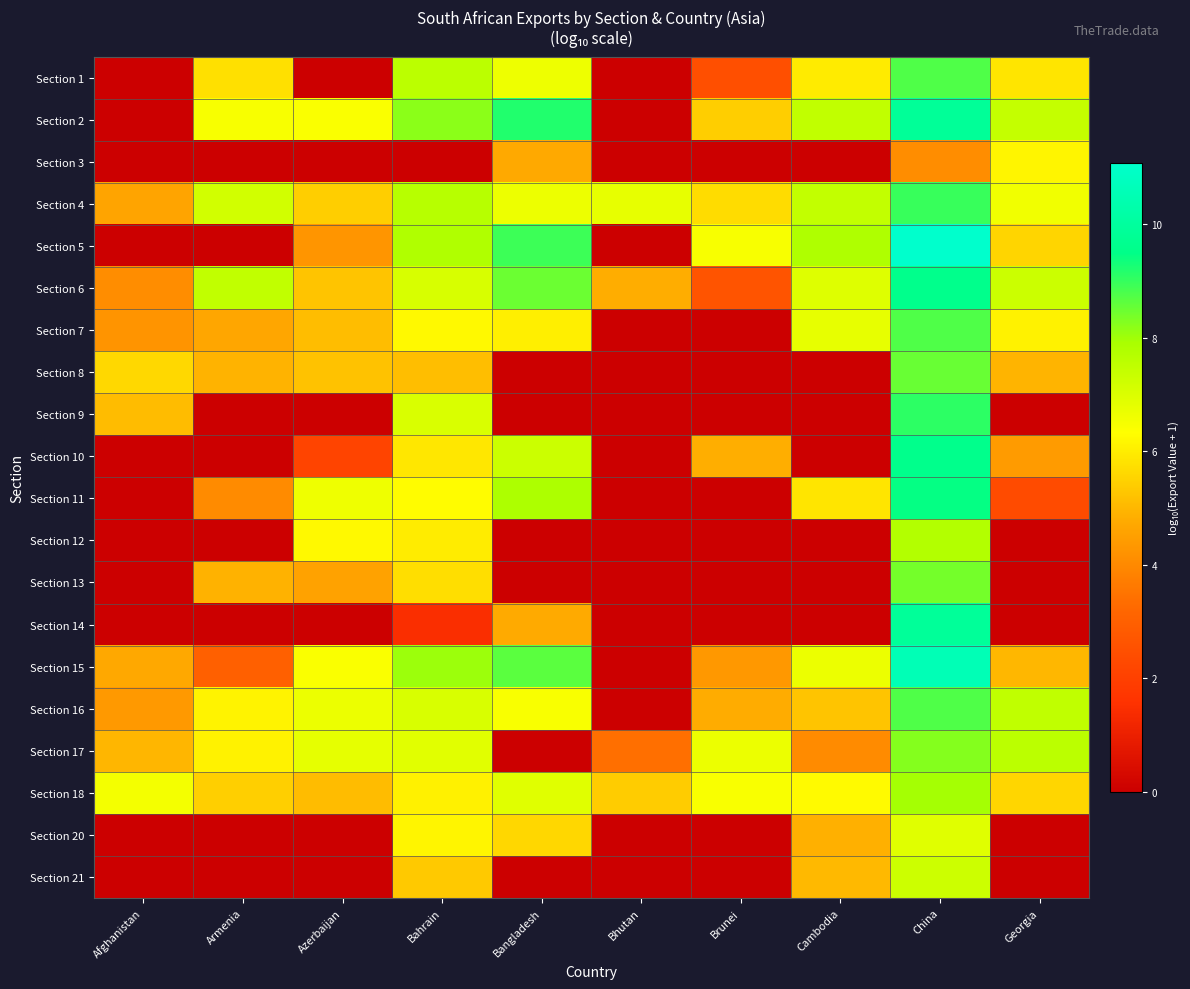

Reading right to left, list all the values displayed in this chart.

Section 1: Georgia=5.9	China=8.8	Cambodia=6.0	Brunei=2.5	Bhutan=0.0	Bangladesh=6.6	Bahrain=7.6	Azerbaijan=0.0	Armenia=5.8	Afghanistan=0.0
Section 2: Georgia=7.4	China=9.9	Cambodia=7.5	Brunei=5.4	Bhutan=0.0	Bangladesh=9.2	Bahrain=8.2	Azerbaijan=6.4	Armenia=6.5	Afghanistan=0.0
Section 3: Georgia=6.2	China=4.1	Cambodia=0.0	Brunei=0.0	Bhutan=0.0	Bangladesh=4.7	Bahrain=0.0	Azerbaijan=0.0	Armenia=0.0	Afghanistan=0.0
Section 4: Georgia=6.6	China=9.0	Cambodia=7.4	Brunei=5.7	Bhutan=6.8	Bangladesh=6.6	Bahrain=7.6	Azerbaijan=5.4	Armenia=7.2	Afghanistan=4.6
Section 5: Georgia=5.6	China=11.1	Cambodia=7.8	Brunei=6.5	Bhutan=0.0	Bangladesh=8.9	Bahrain=7.8	Azerbaijan=4.3	Armenia=0.0	Afghanistan=0.0
Section 6: Georgia=7.3	China=9.6	Cambodia=6.9	Brunei=2.6	Bhutan=4.8	Bangladesh=8.5	Bahrain=7.1	Azerbaijan=5.2	Armenia=7.5	Afghanistan=4.1
Section 7: Georgia=6.1	China=8.7	Cambodia=6.8	Brunei=0.0	Bhutan=0.0	Bangladesh=6.1	Bahrain=6.2	Azerbaijan=5.1	Armenia=4.7	Afghanistan=4.3
Section 8: Georgia=4.9	China=8.5	Cambodia=0.0	Brunei=0.0	Bhutan=0.0	Bangladesh=0.0	Bahrain=5.1	Azerbaijan=5.2	Armenia=4.9	Afghanistan=5.6
Section 9: Georgia=0.0	China=9.1	Cambodia=0.0	Brunei=0.0	Bhutan=0.0	Bangladesh=0.0	Bahrain=7.0	Azerbaijan=0.0	Armenia=0.0	Afghanistan=5.1
Section 10: Georgia=4.4	China=9.6	Cambodia=0.0	Brunei=4.8	Bhutan=0.0	Bangladesh=7.3	Bahrain=5.9	Azerbaijan=2.1	Armenia=0.0	Afghanistan=0.0
Section 11: Georgia=2.4	China=9.4	Cambodia=5.9	Brunei=0.0	Bhutan=0.0	Bangladesh=7.8	Bahrain=6.3	Azerbaijan=6.6	Armenia=4.0	Afghanistan=0.0
Section 12: Georgia=0.0	China=7.7	Cambodia=0.0	Brunei=0.0	Bhutan=0.0	Bangladesh=0.0	Bahrain=6.0	Azerbaijan=6.2	Armenia=0.0	Afghanistan=0.0
Section 13: Georgia=0.0	China=8.4	Cambodia=0.0	Brunei=0.0	Bhutan=0.0	Bangladesh=0.0	Bahrain=5.7	Azerbaijan=4.6	Armenia=4.9	Afghanistan=0.0
Section 14: Georgia=0.0	China=9.9	Cambodia=0.0	Brunei=0.0	Bhutan=0.0	Bangladesh=4.7	Bahrain=1.4	Azerbaijan=0.0	Armenia=0.0	Afghanistan=0.0
Section 15: Georgia=5.0	China=10.6	Cambodia=6.7	Brunei=4.3	Bhutan=0.0	Bangladesh=8.6	Bahrain=8.0	Azerbaijan=6.4	Armenia=3.0	Afghanistan=4.7
Section 16: Georgia=7.5	China=8.8	Cambodia=5.3	Brunei=4.8	Bhutan=0.0	Bangladesh=6.4	Bahrain=7.0	Azerbaijan=6.7	Armenia=6.1	Afghanistan=4.4
Section 17: Georgia=7.6	China=8.2	Cambodia=4.0	Brunei=6.7	Bhutan=3.4	Bangladesh=0.0	Bahrain=6.9	Azerbaijan=6.8	Armenia=6.1	Afghanistan=5.0
Section 18: Georgia=5.6	China=8.0	Cambodia=6.2	Brunei=6.4	Bhutan=5.4	Bangladesh=6.9	Bahrain=6.1	Azerbaijan=5.1	Armenia=5.4	Afghanistan=6.5
Section 20: Georgia=0.0	China=6.9	Cambodia=4.9	Brunei=0.0	Bhutan=0.0	Bangladesh=5.6	Bahrain=6.2	Azerbaijan=0.0	Armenia=0.0	Afghanistan=0.0
Section 21: Georgia=0.0	China=7.3	Cambodia=5.0	Brunei=0.0	Bhutan=0.0	Bangladesh=0.0	Bahrain=5.3	Azerbaijan=0.0	Armenia=0.0	Afghanistan=0.0